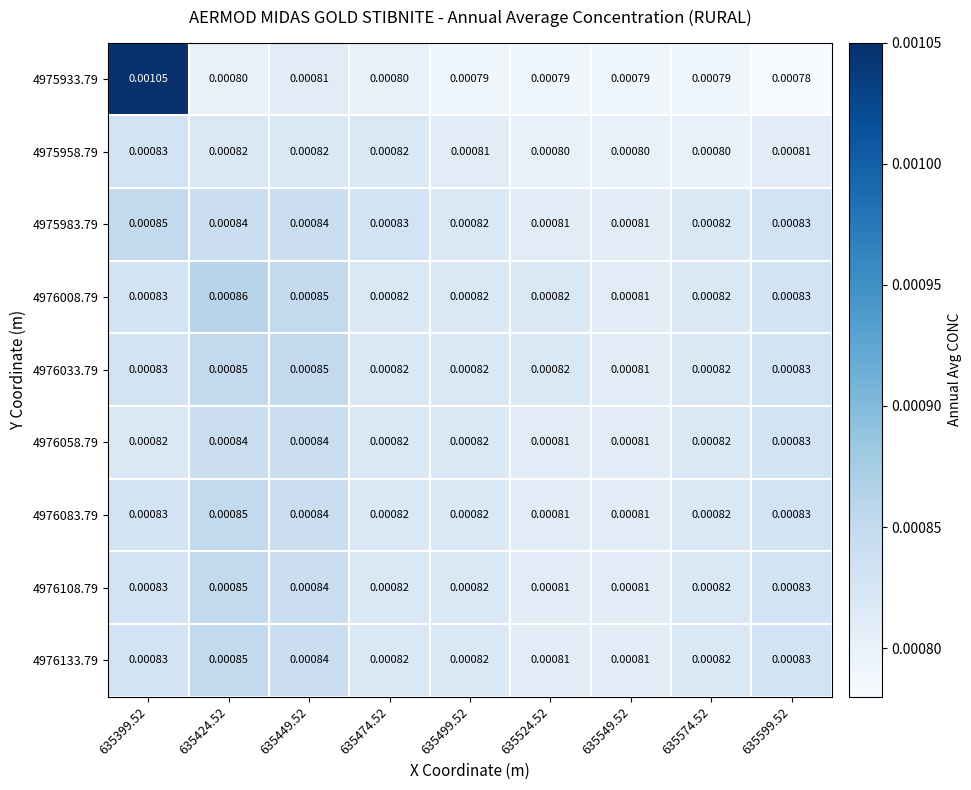

Is the value of 4975933.79 at 635599.52 greater than the value of 4976083.79 at 635424.52?

No